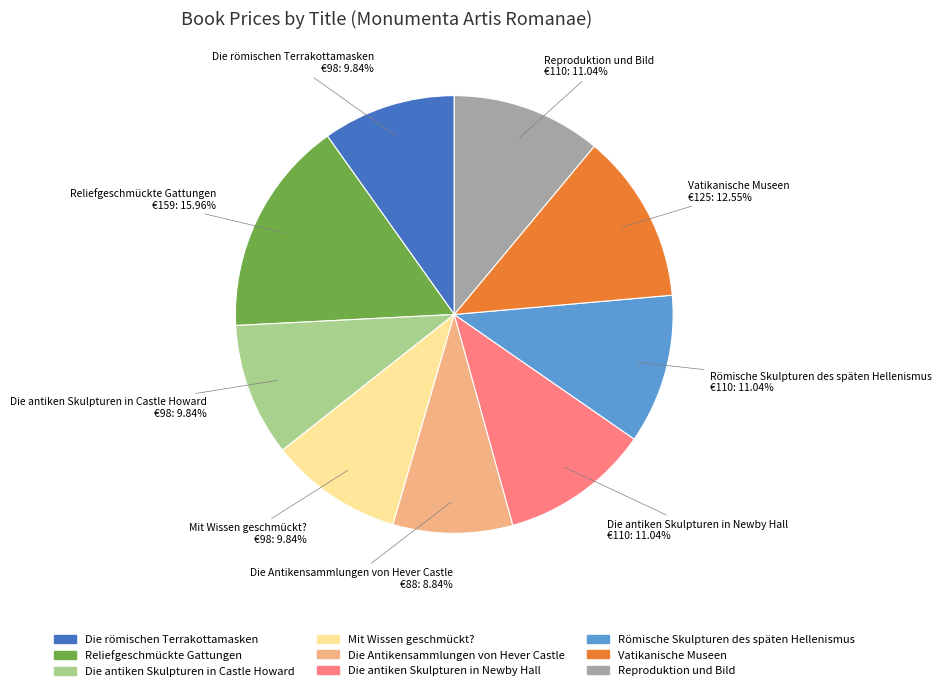

Count the number of slices in the pie.

9